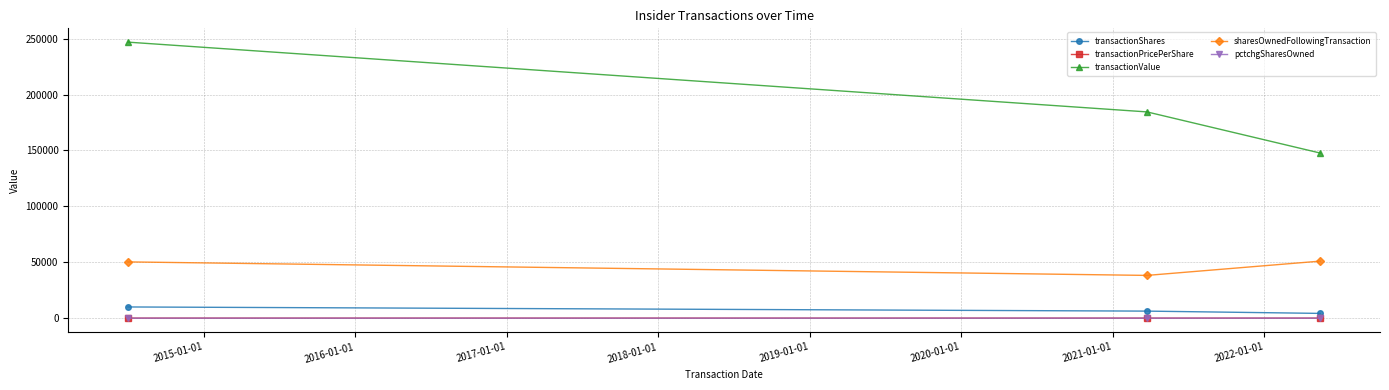

What is the highest value of the sharesOwnedFollowingTransaction series?

51003.0